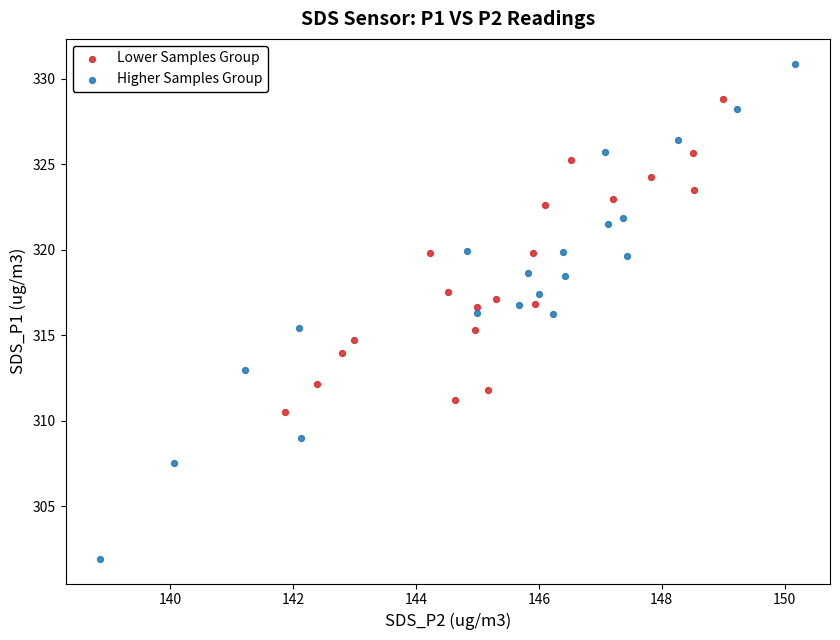

Which series contains the highest Y value?

Higher Samples Group